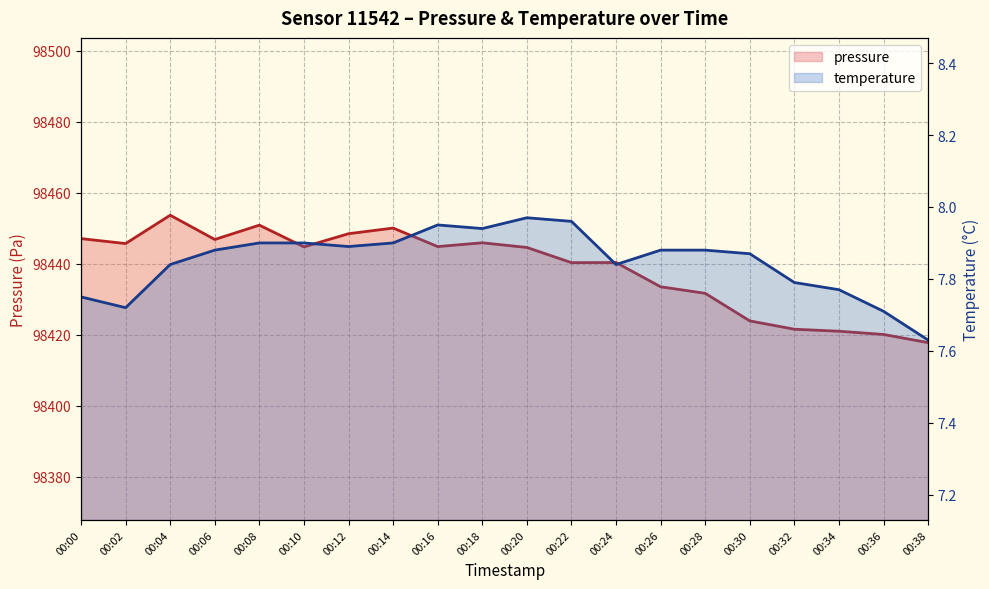

True or false: temperature has more than 0 points higher than both neighbors.

True